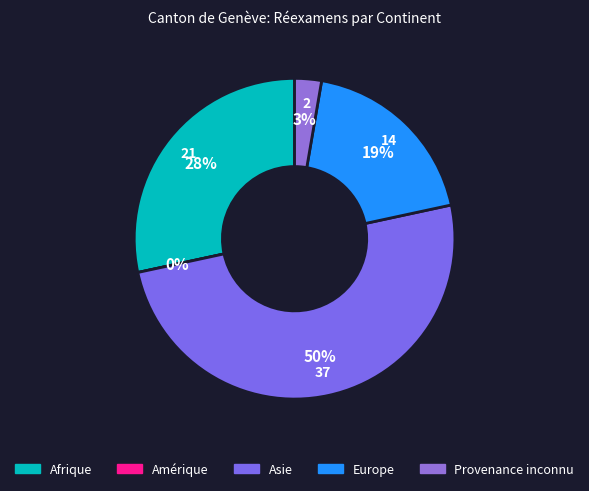

Which category has the smallest portion of the pie?

Amérique